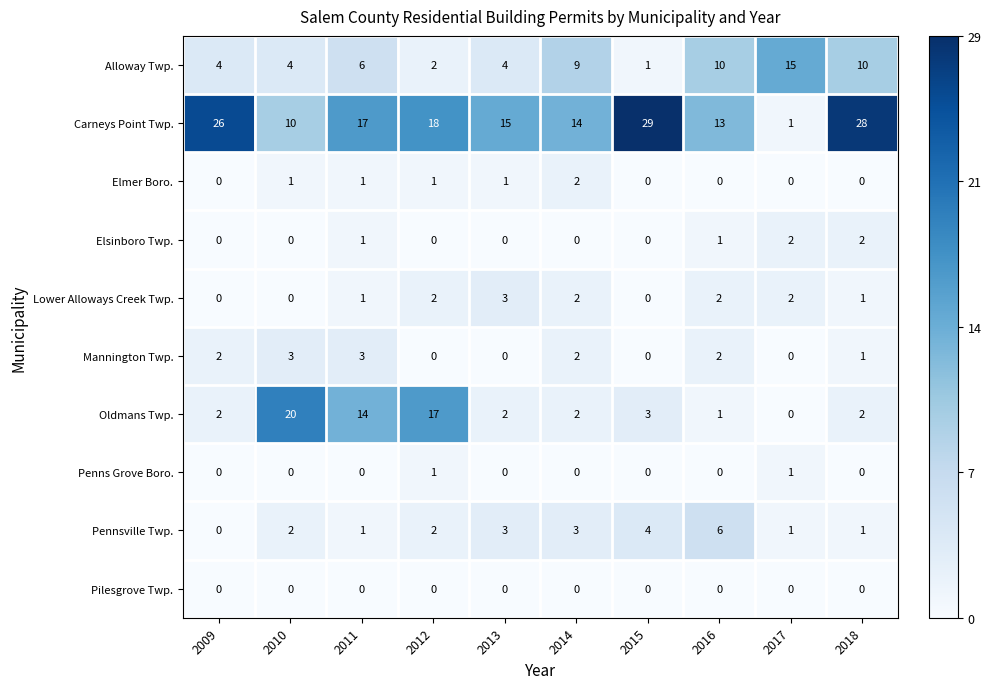

Which series has the largest total across all categories?

Carneys Point Twp.